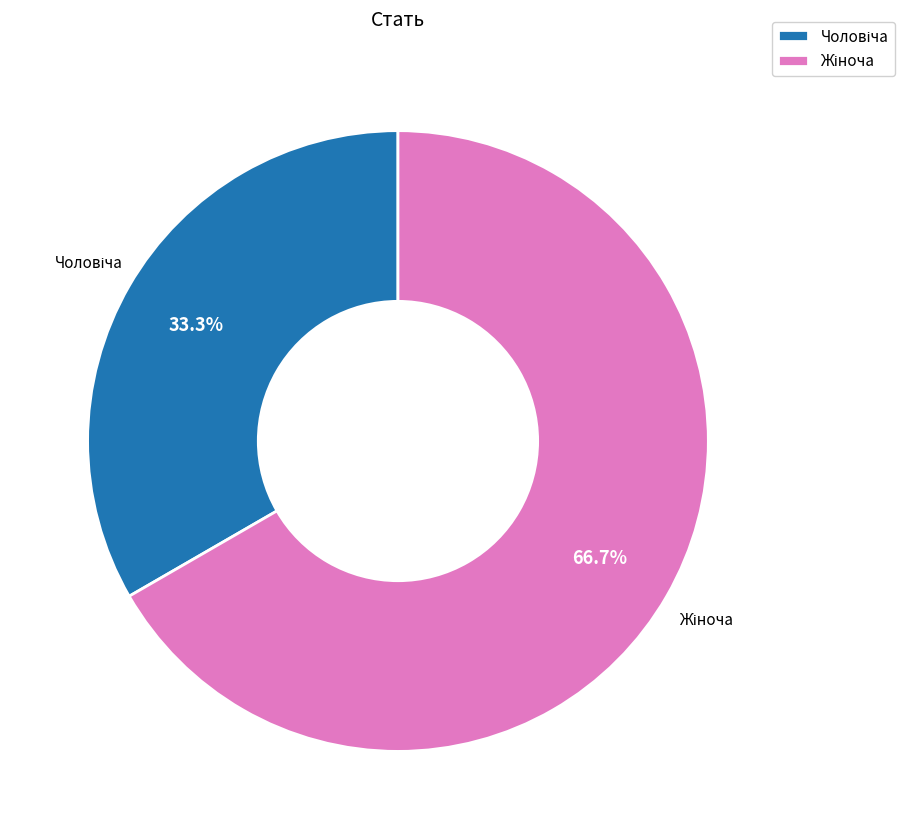

Does any single category account for the majority?

Yes